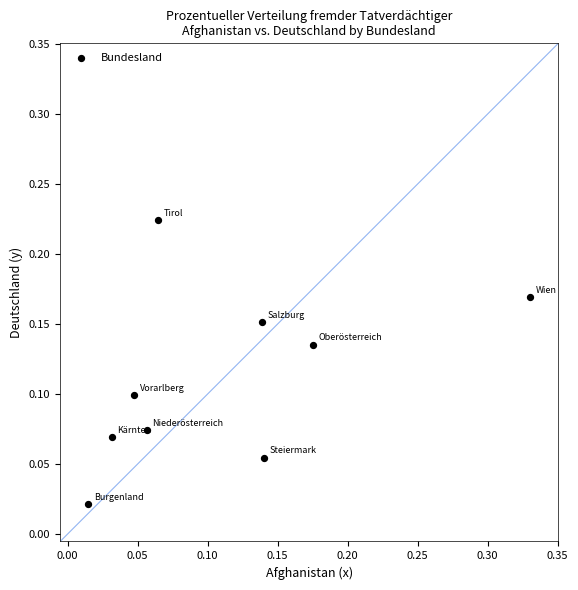

What is the range of X values (max minus min)?

0.3